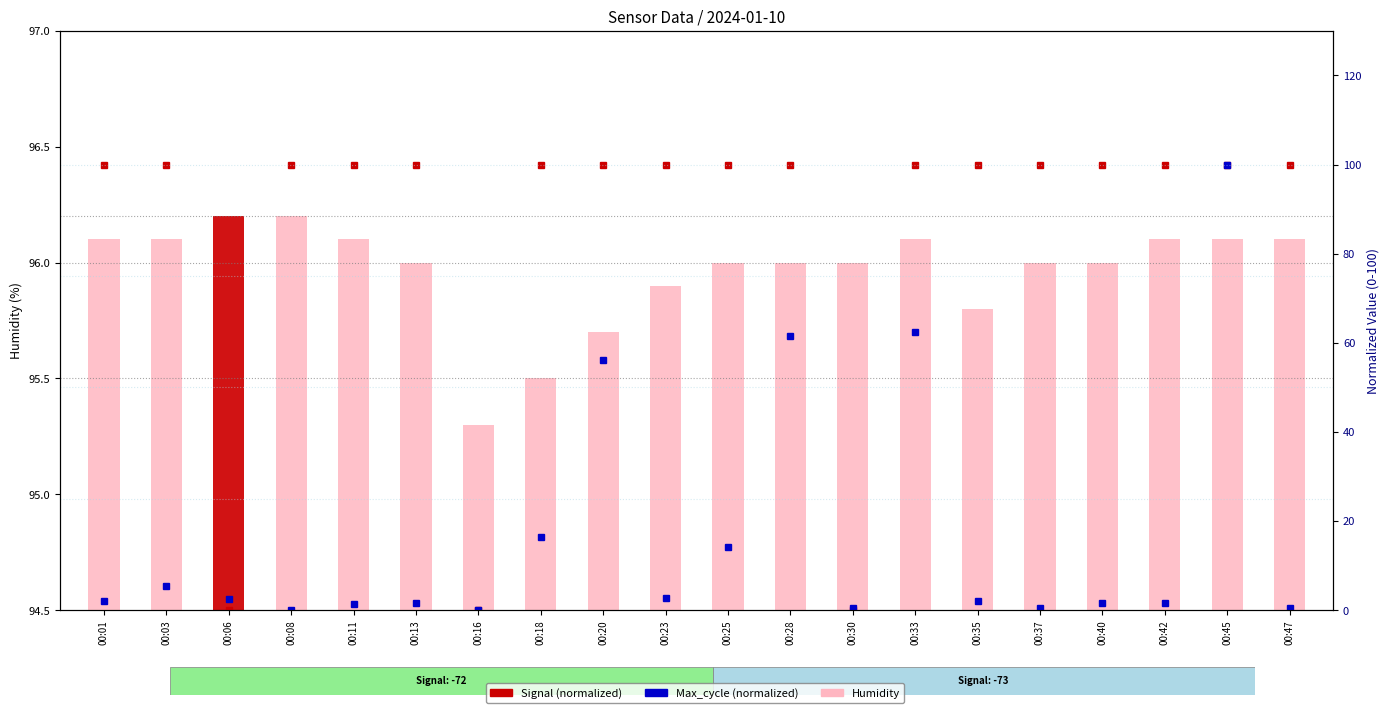

What value does the Signal (norm) series have at 00:33?

100.0